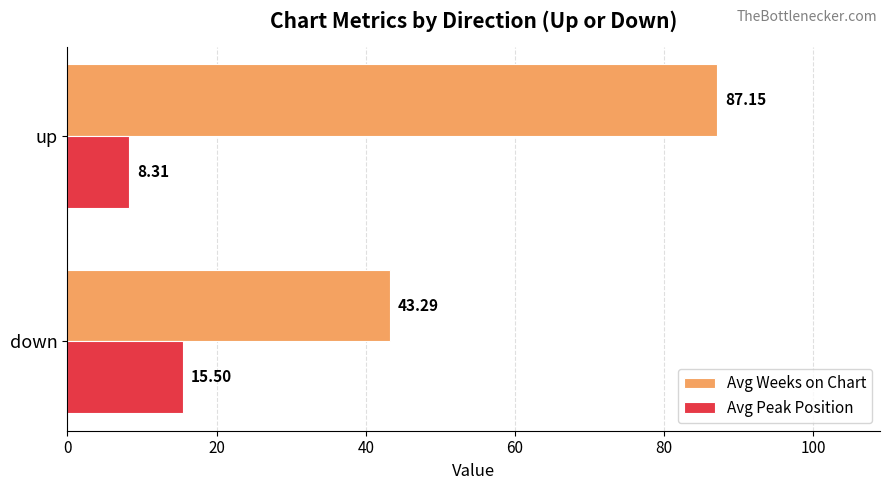

List the labels in order of Avg Weeks on Chart value, largest first.

up, down